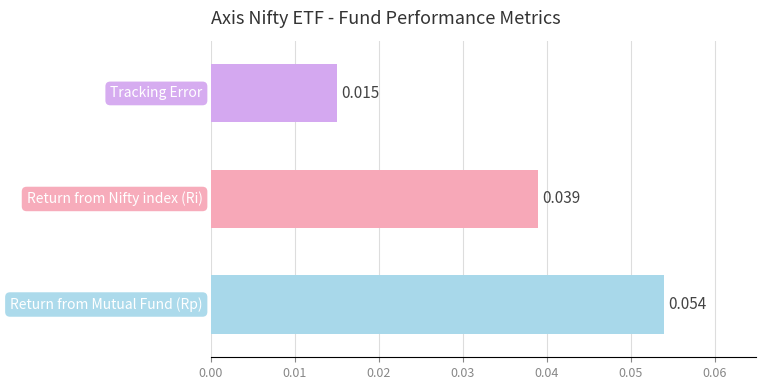

What is the greatest value displayed?

0.1